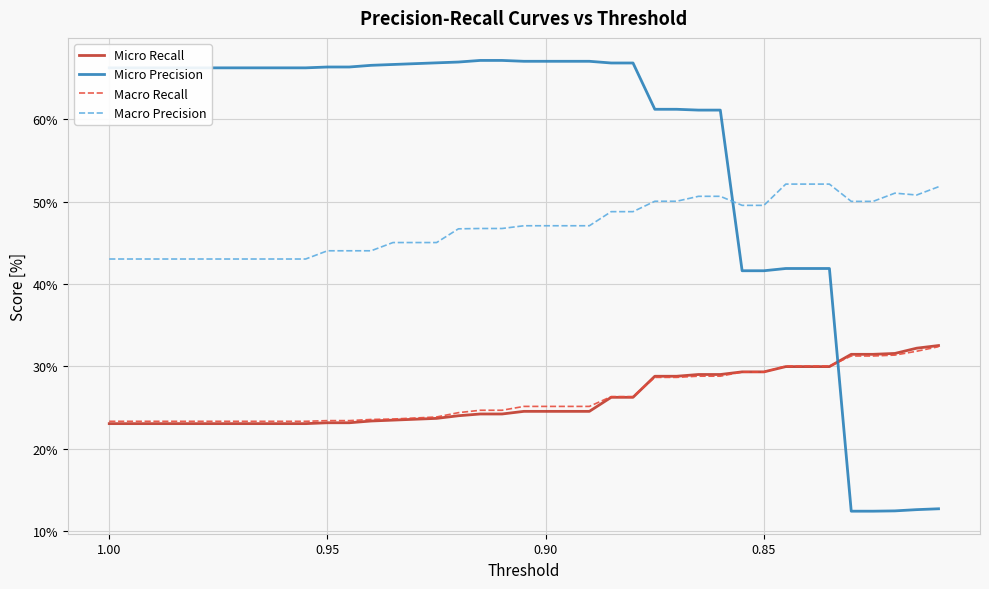

How many lines are shown in the chart?

4